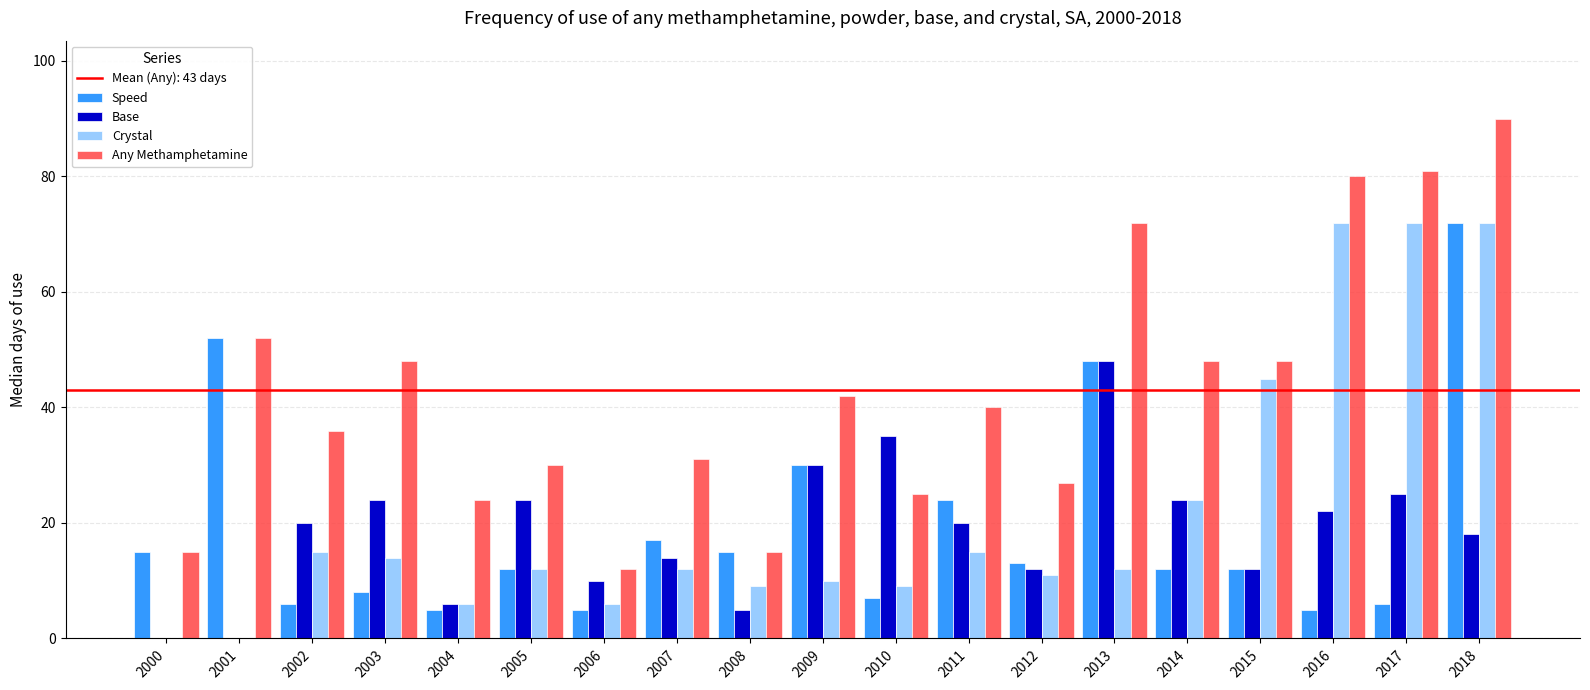

What is the sum of all Base values?

349